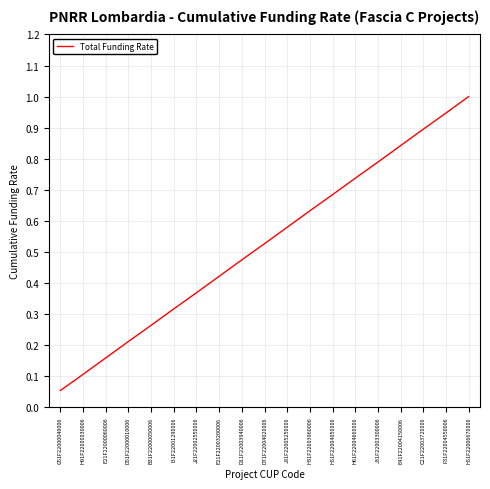

What is the maximum value shown in the chart?

1.0